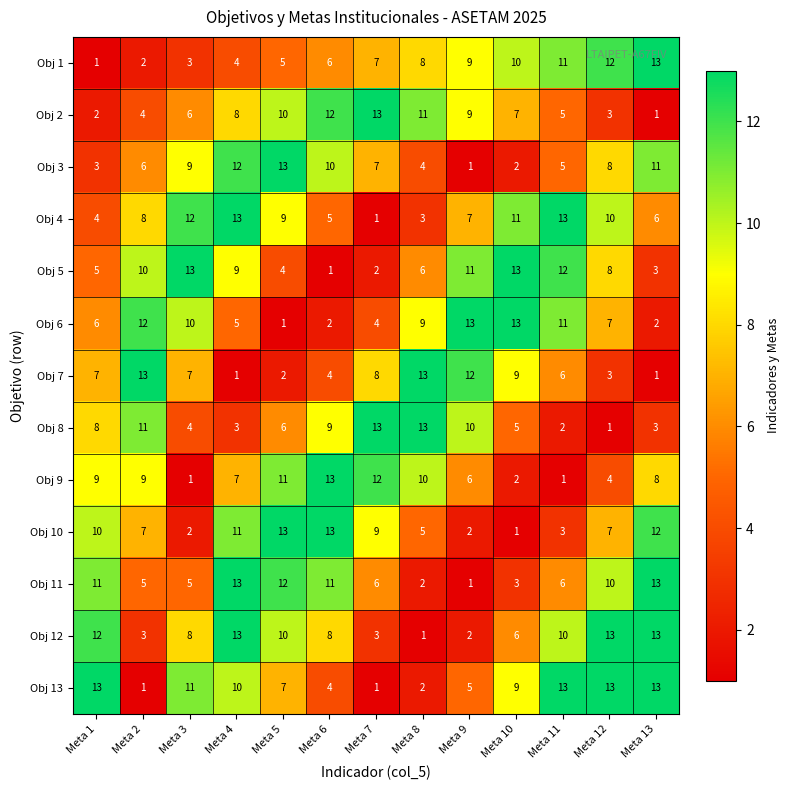

What is the greatest value displayed?

13